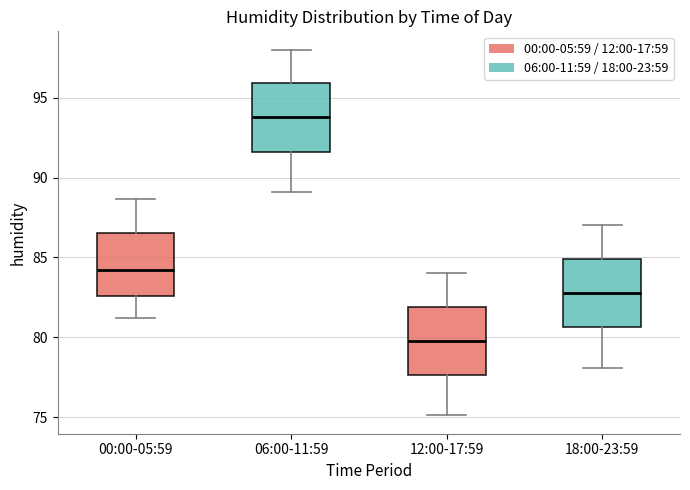

Reading left to right, read every box against the y-axis: the position of its median line, the range the box covers, and the ends of its whiskers. The values are not printed on the chart, so give them approximately, as read against the axis.

00:00-05:59: median 84.0, box 82.5 to 86.5, whiskers 81.0 to 88.5
06:00-11:59: median 94.0, box 91.5 to 96.0, whiskers 89.0 to 98.0
12:00-17:59: median 80.0, box 77.5 to 82.0, whiskers 75.0 to 84.0
18:00-23:59: median 83.0, box 80.5 to 85.0, whiskers 78.0 to 87.0